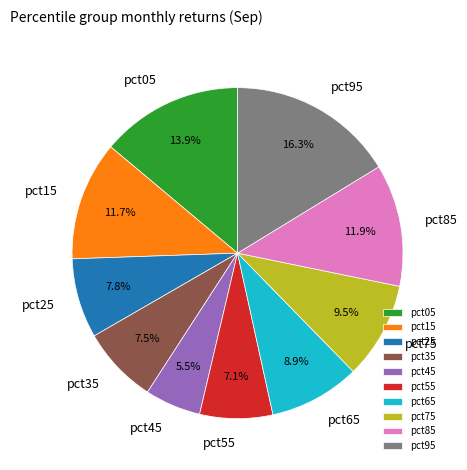

Between pct65 and pct85, which is larger?

pct85